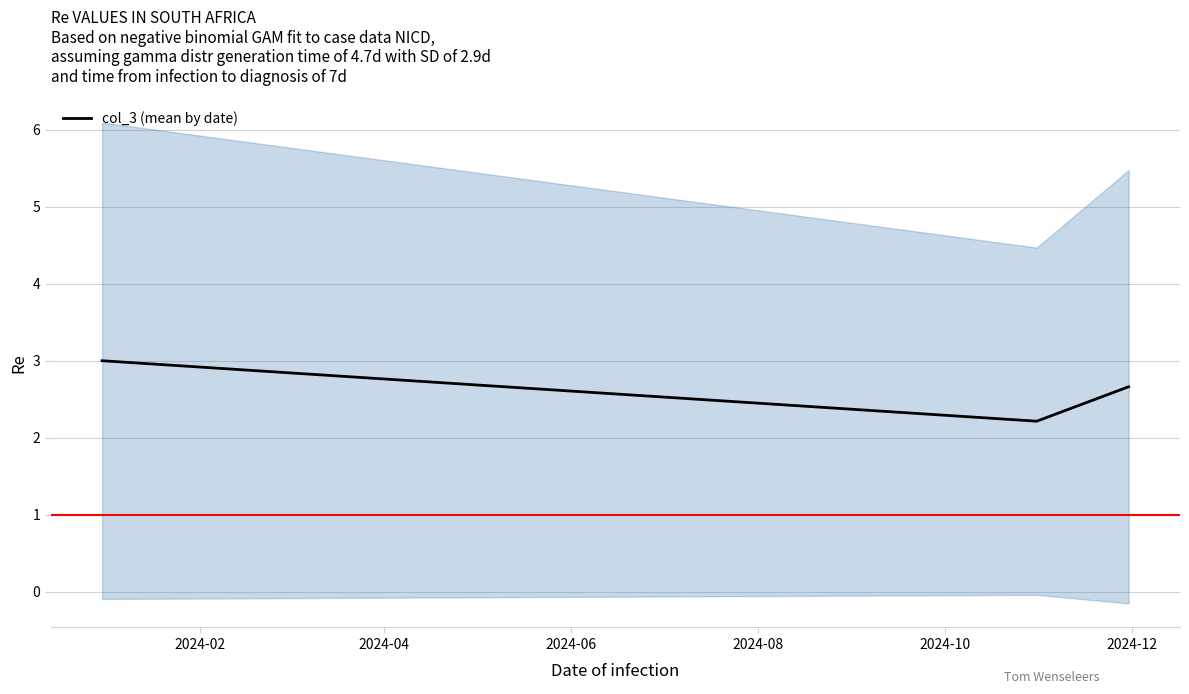

What is the value of the 3rd point from the left?

2.7